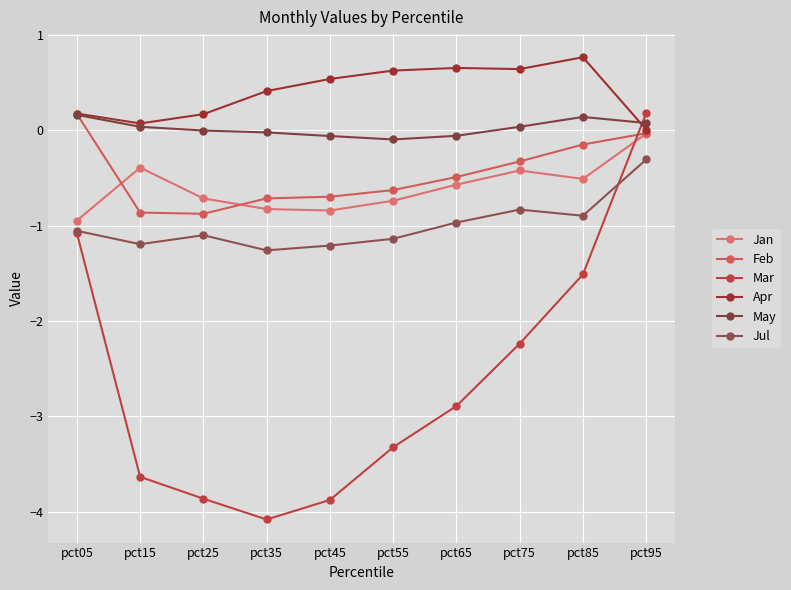

At which label does Jan reach its minimum?

pct05